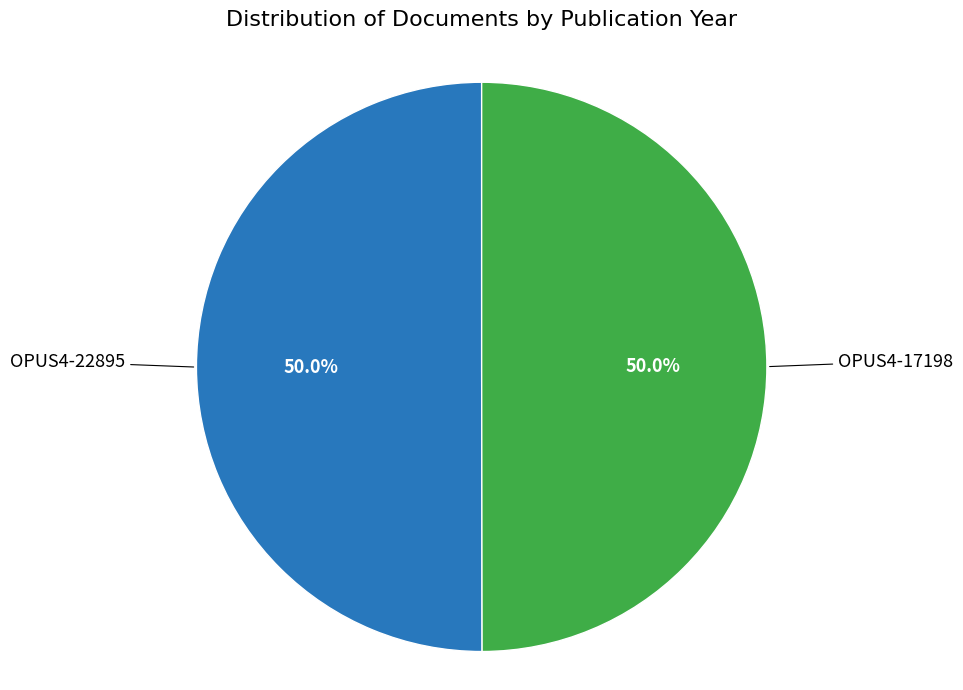

How many slices are in this pie chart?

2